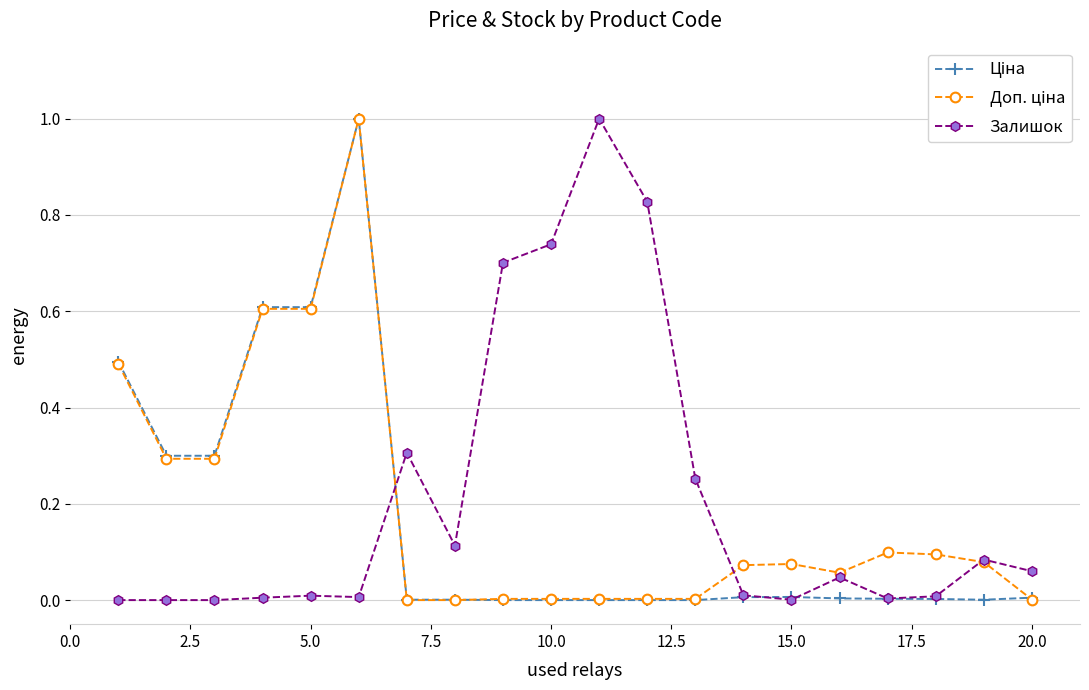

Which series has the largest total across all categories?

Залишок